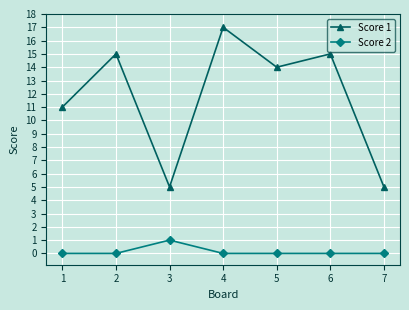

The value of Score 2 at 4 is 0. True or false?

True